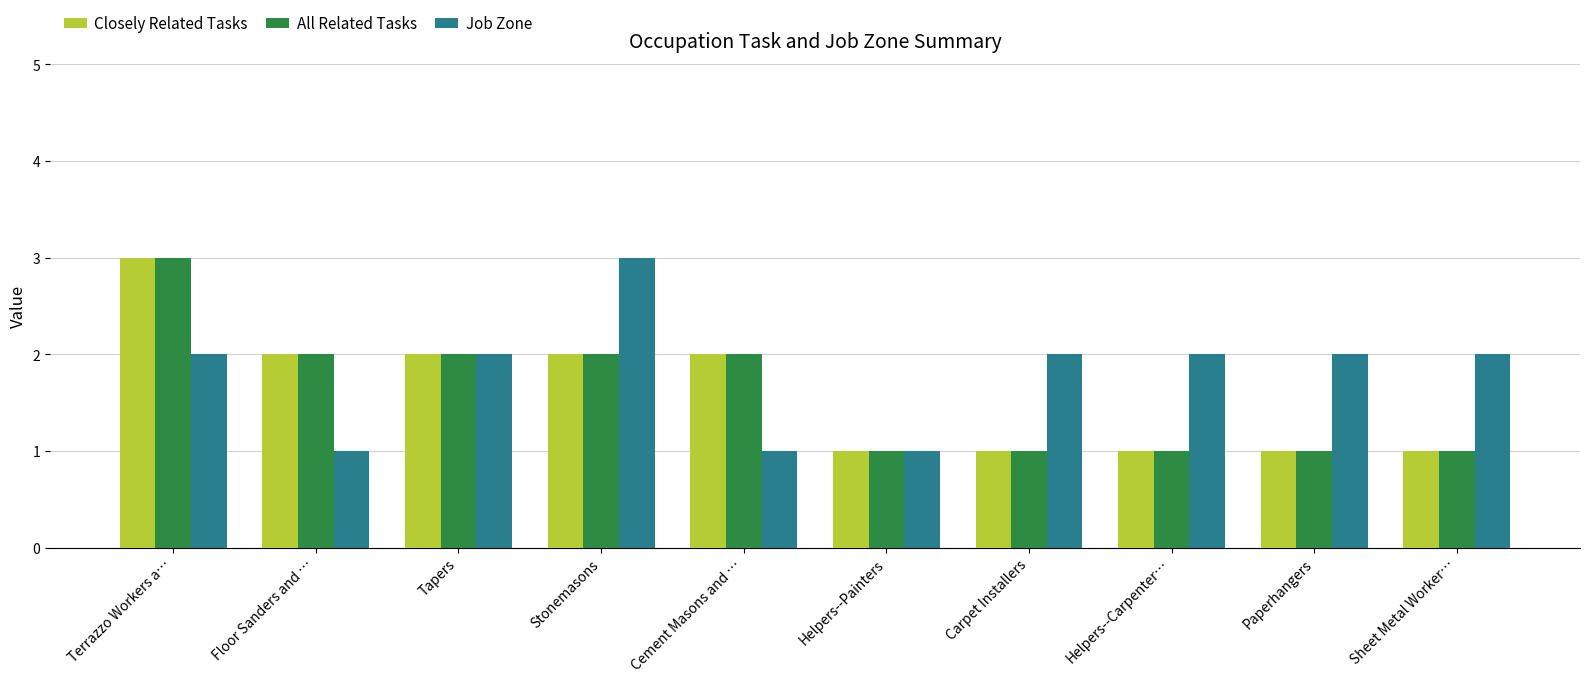

What is the sum of the Closely Related Tasks values at Paperhangers and Sheet Metal Worker…?

2